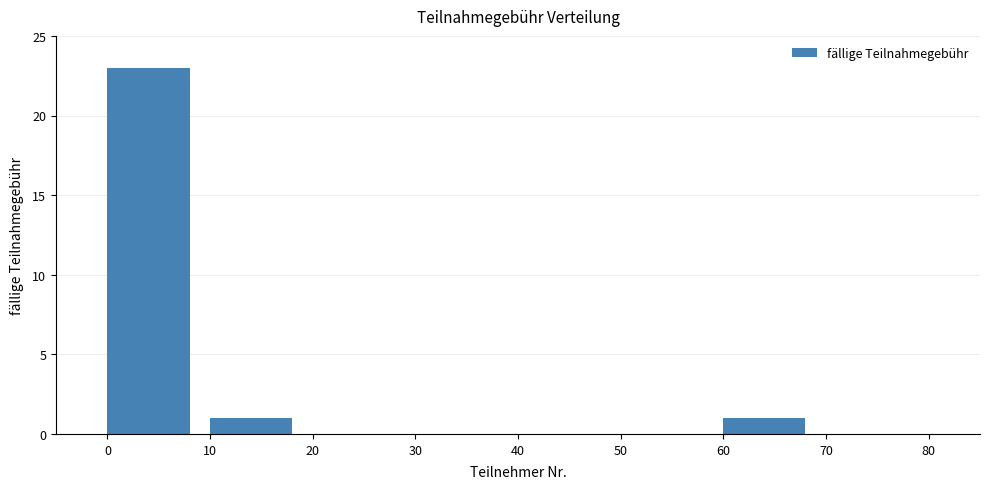

Reading left to right, list every bar in this chart as the range it spans on the x-axis followed by its height. The values are not printed on the chart, so give them approximately, as read against the axis.

0 to 10: 23
10 to 20: 1
20 to 30: 0
30 to 40: 0
40 to 50: 0
50 to 60: 0
60 to 70: 1